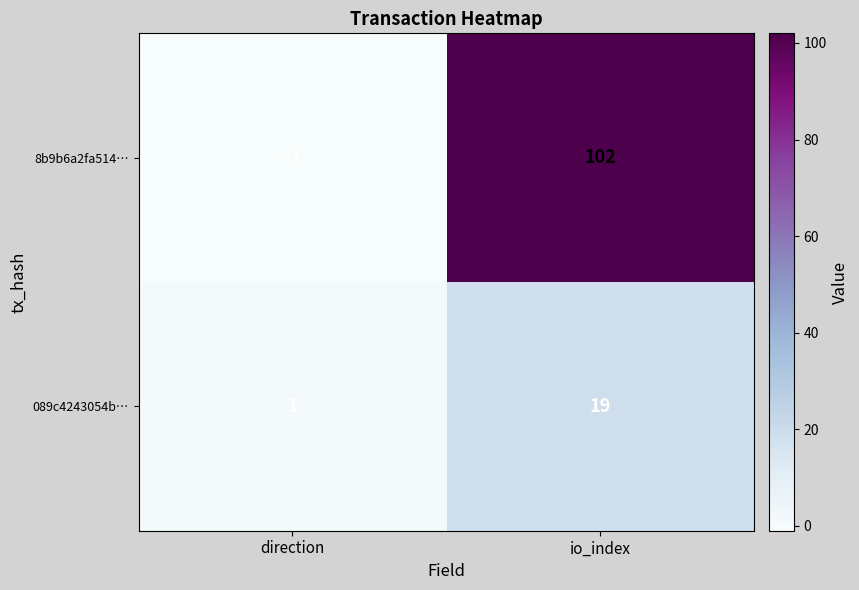

Reading left to right, extract all data points from this chart.

8b9b6a2fa514…: direction=-1	io_index=102
089c4243054b…: direction=1	io_index=19